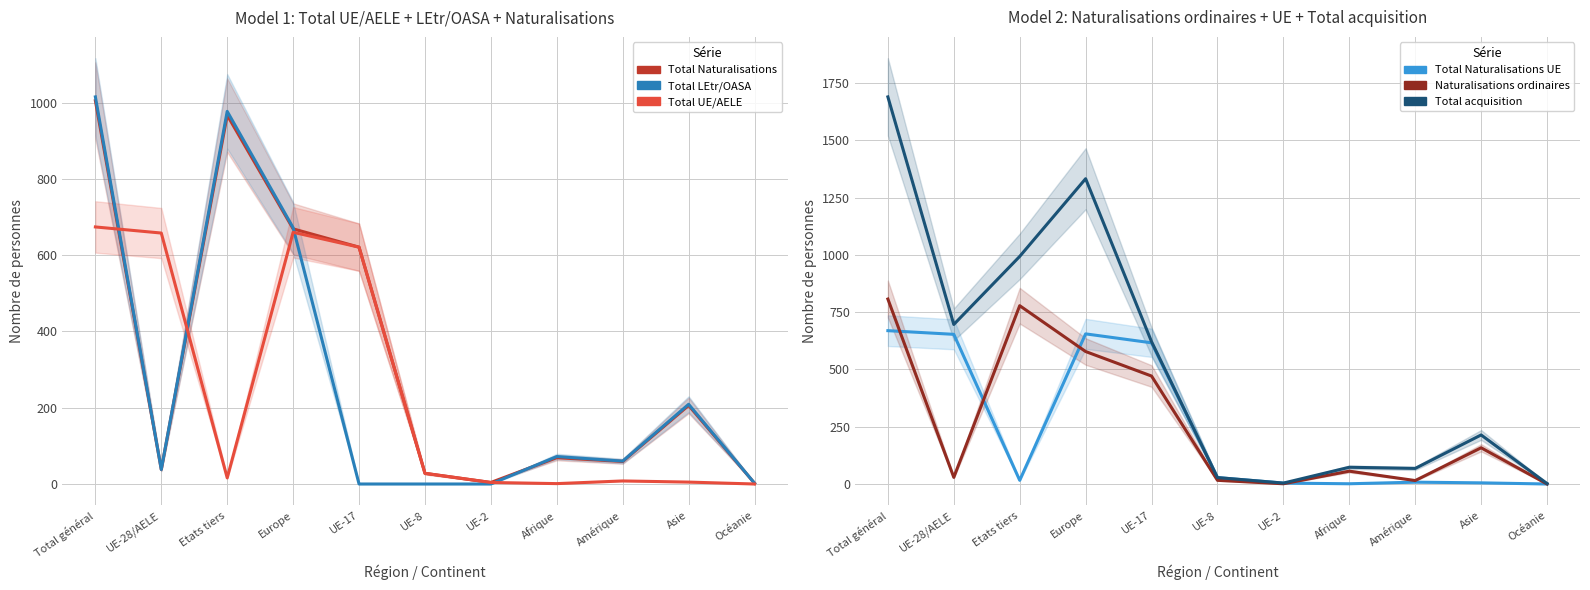

What is the maximum value for Total LEtr/OASA (col_9)?

1015